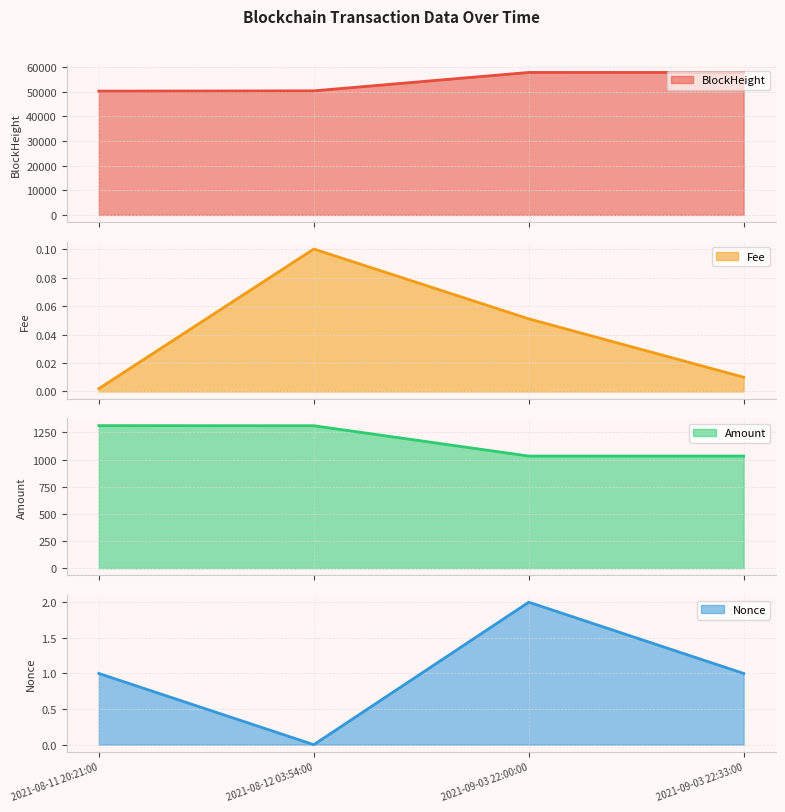

Which series has the largest total across all categories?

BlockHeight